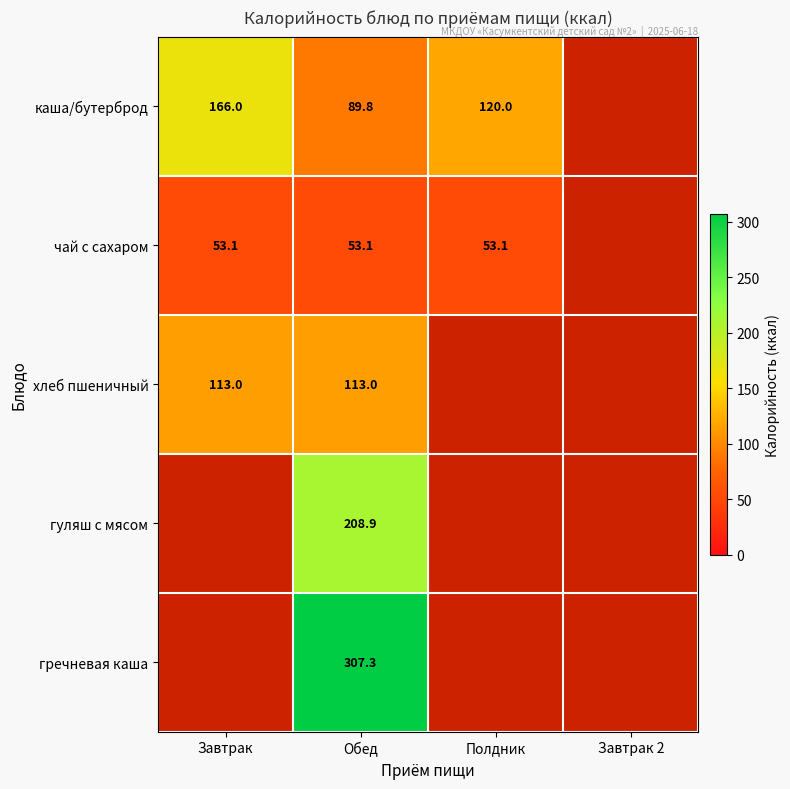

At which category does the chart reach its peak across all series?

Обед